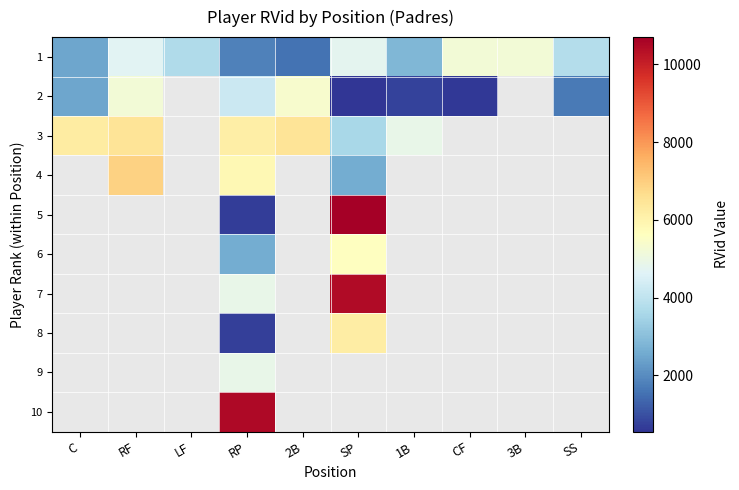

At how many categories does at least one series exceed 7309?

2